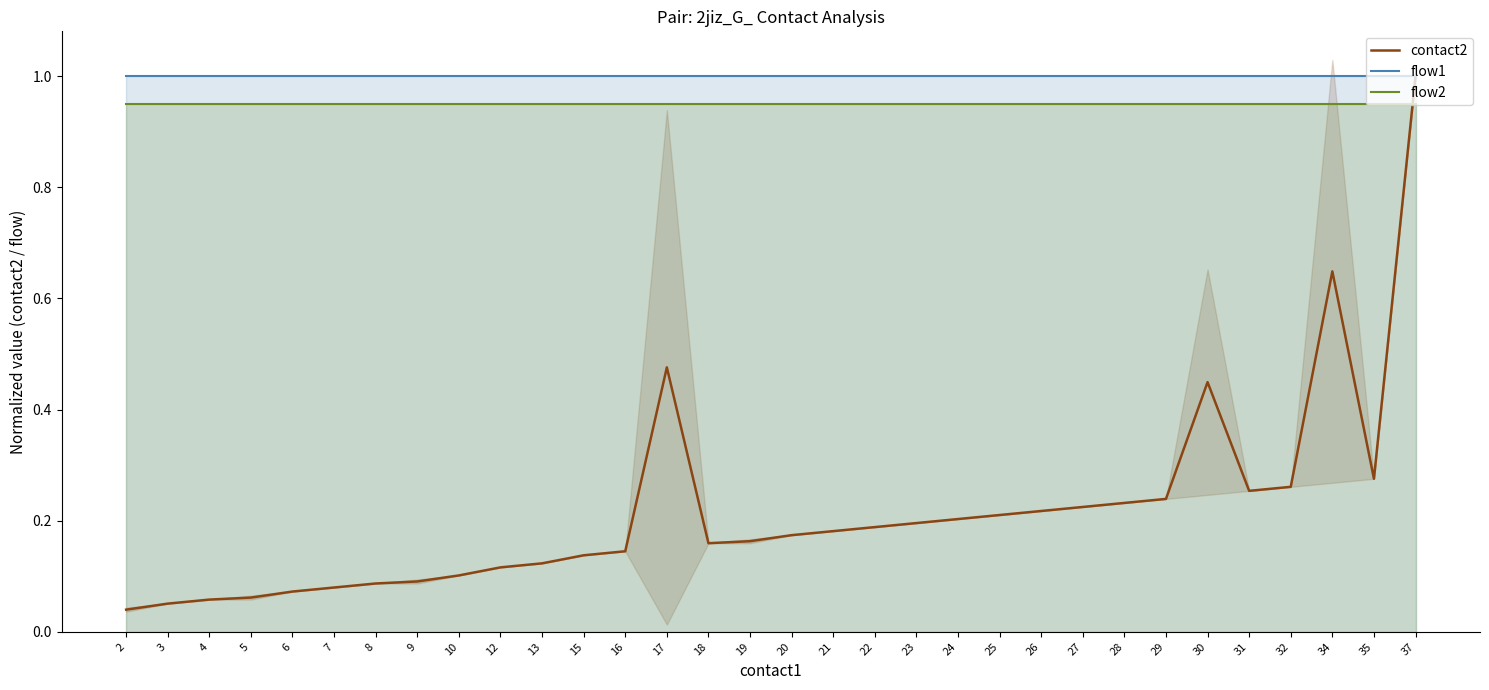

At which label is contact2 closest to 0?

2